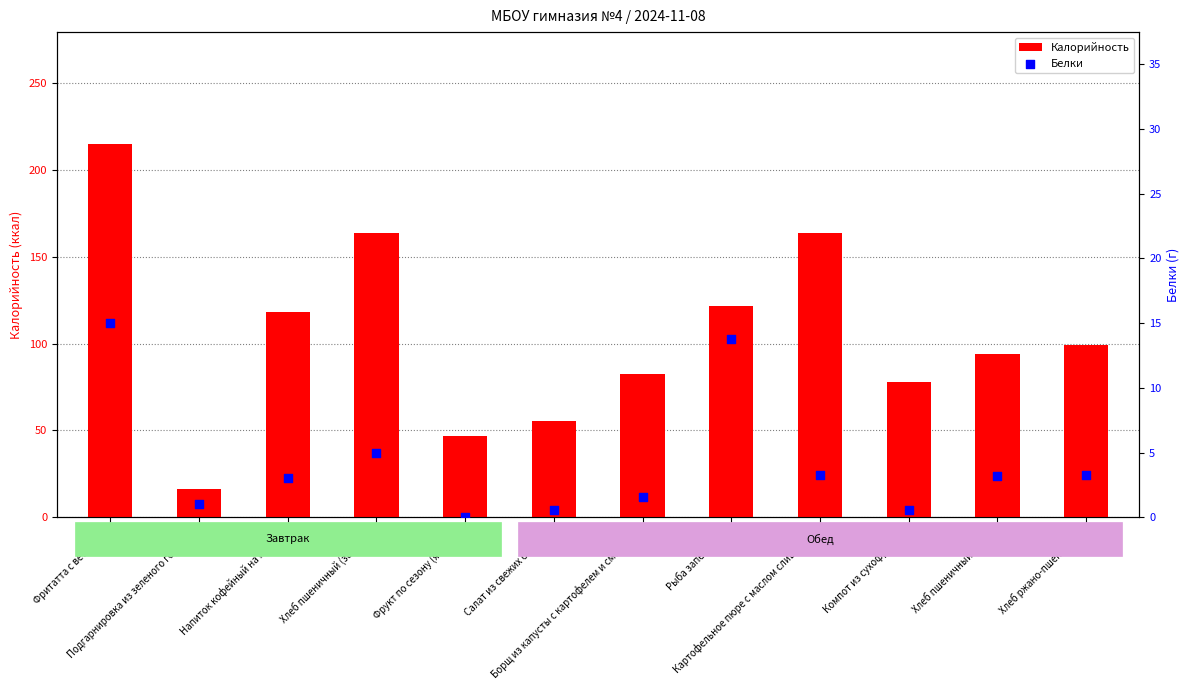

At how many categories does at least one series exceed 144?

3